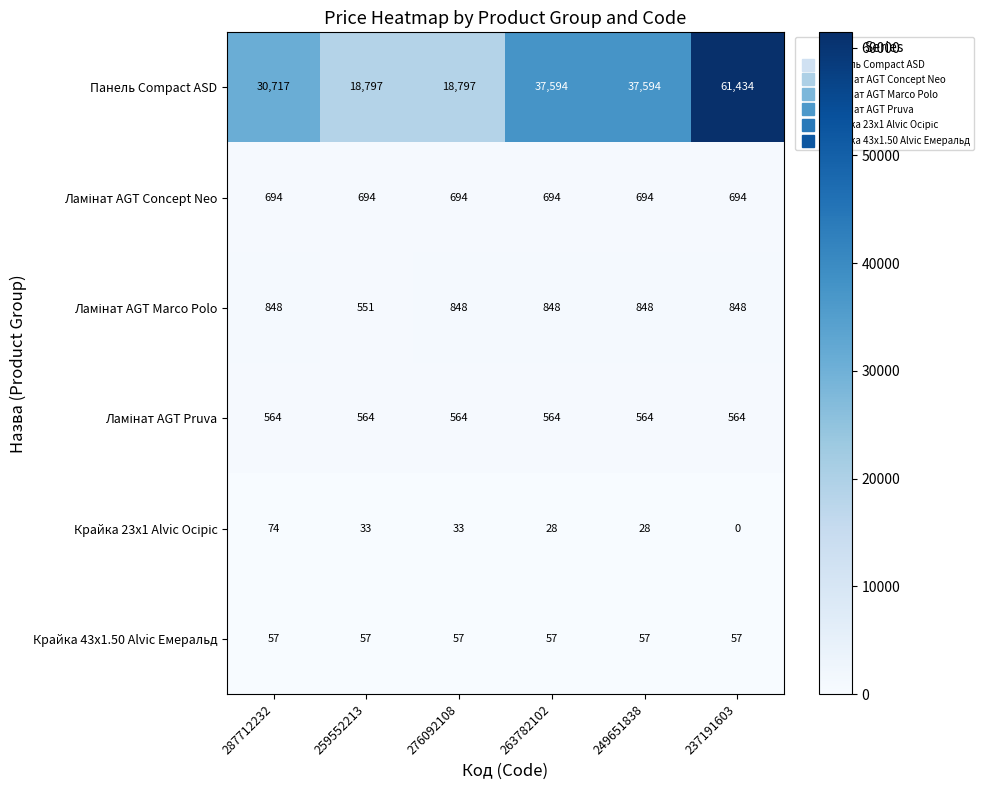

At which category does the chart reach its peak across all series?

237191603